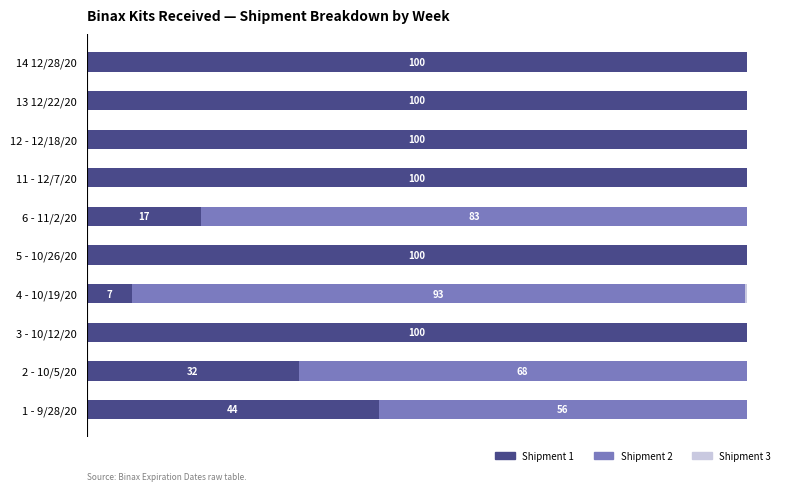

What are all the series names shown in the legend?

Shipment 1, Shipment 2, Shipment 3